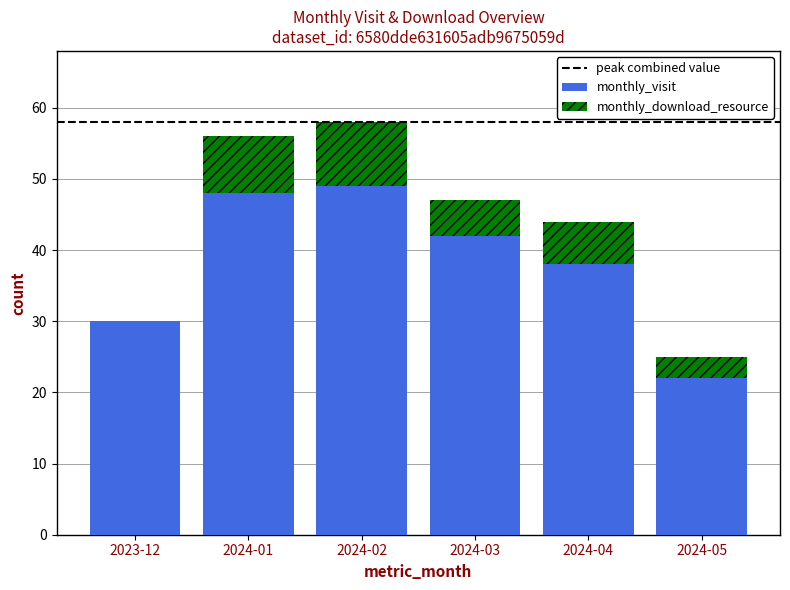

What value does the monthly_visit series have at 2024-04?

38